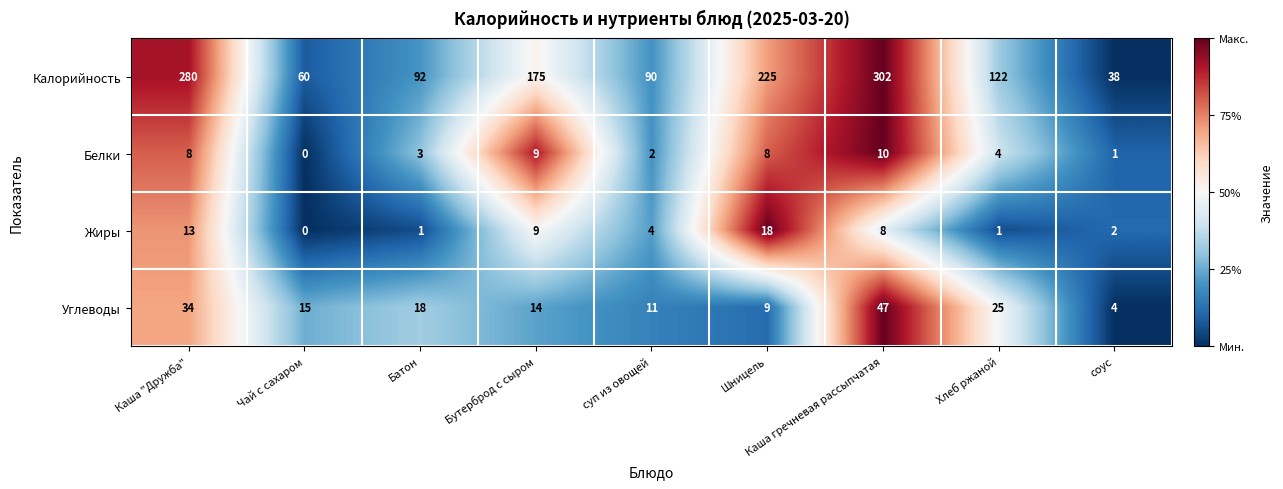

At which category is the sum across all series the highest?

Каша гречневая рассыпчатая